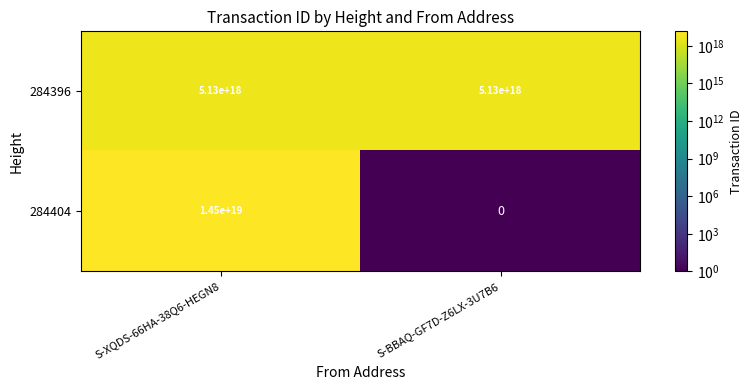

The value of 284396 at S-BBAQ-GF7D-Z6LX-3U7B6 is 1387814505858743040. True or false?

False